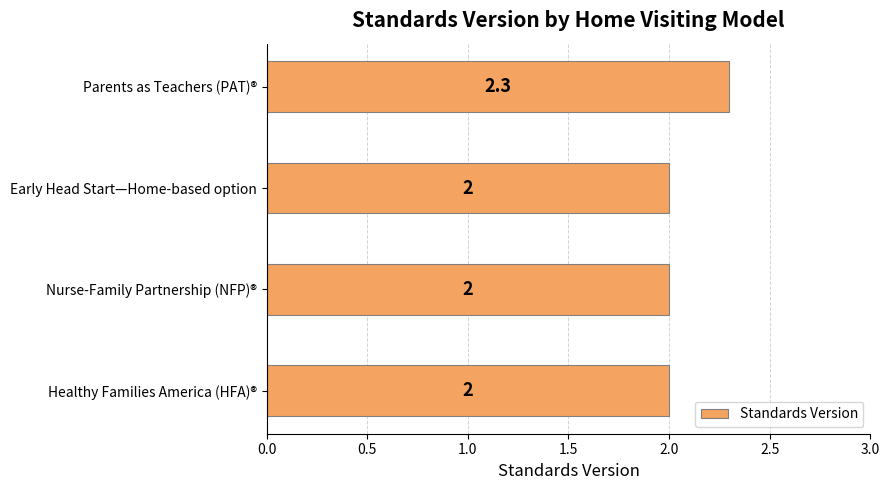

What is the sum of the values at Healthy Families America (HFA)® and Early Head Start—Home-based option?

4.0